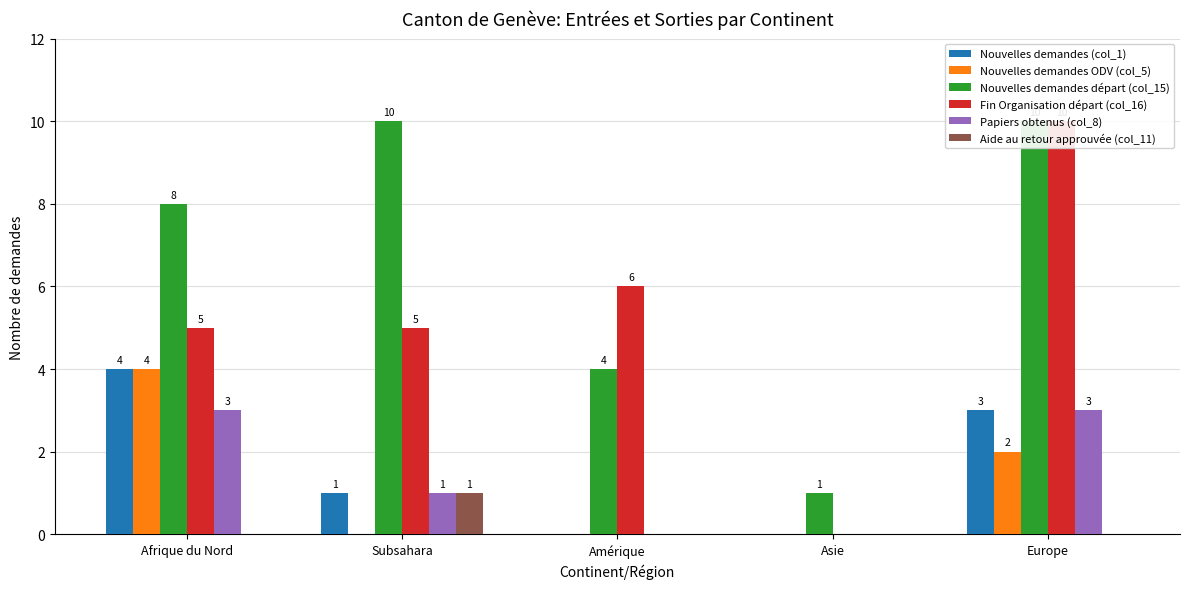

Which series has the largest range (max minus min)?

Fin Organisation départ (col_16)